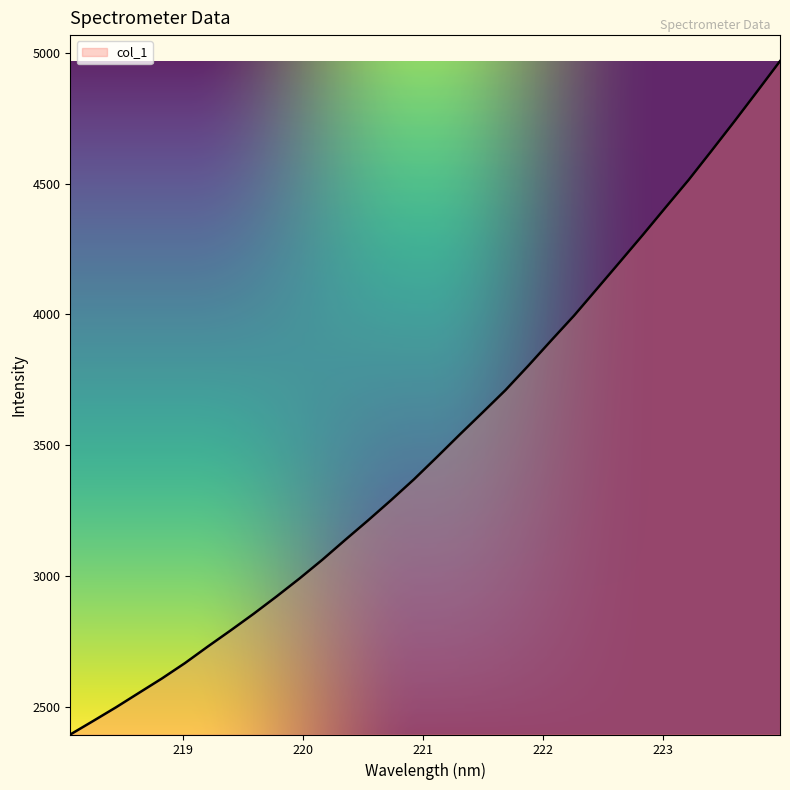

What is the greatest value displayed?

4967.8